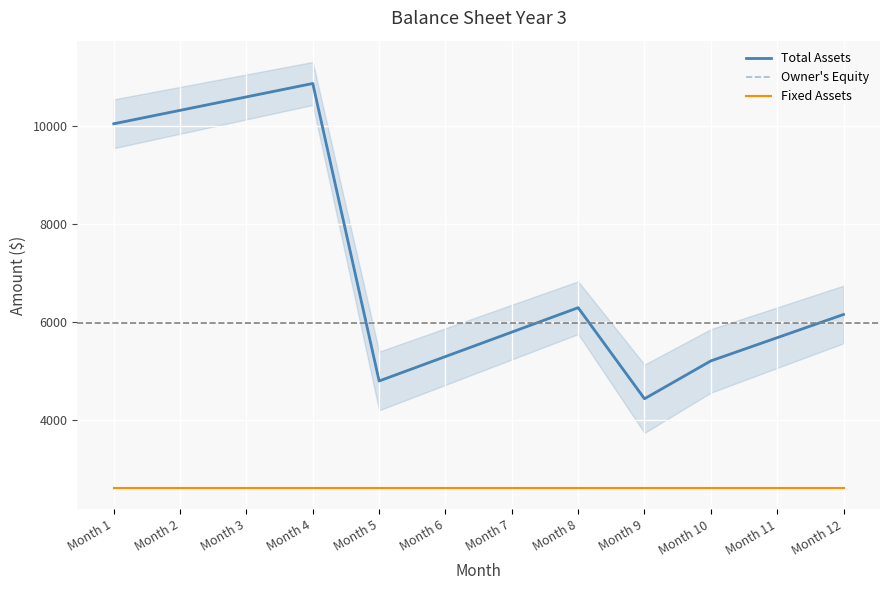

How many data points does each series have?

12